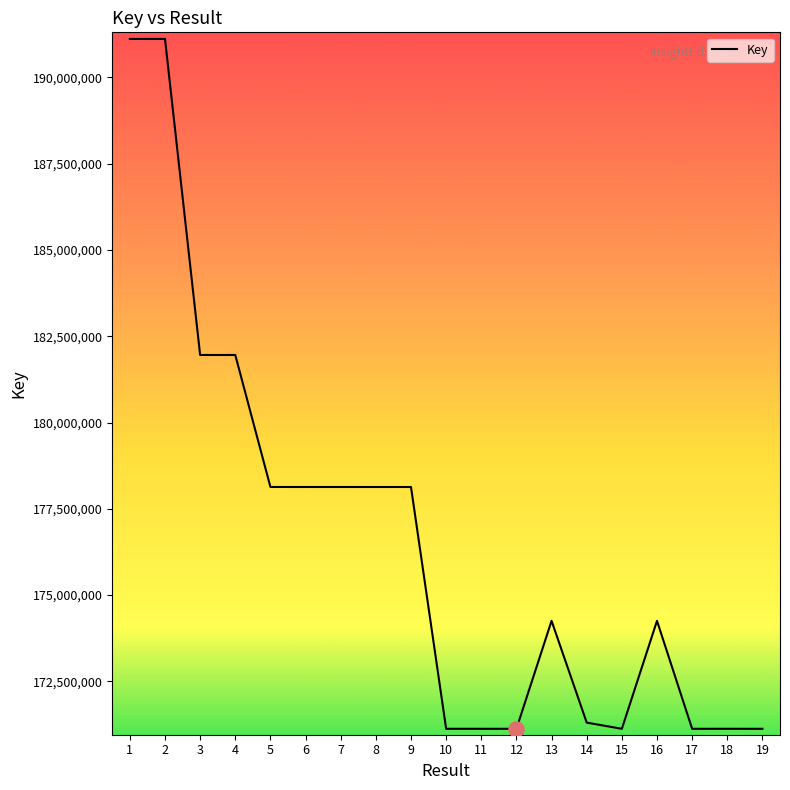

What is the change in value from 6 to 18?

-7006051